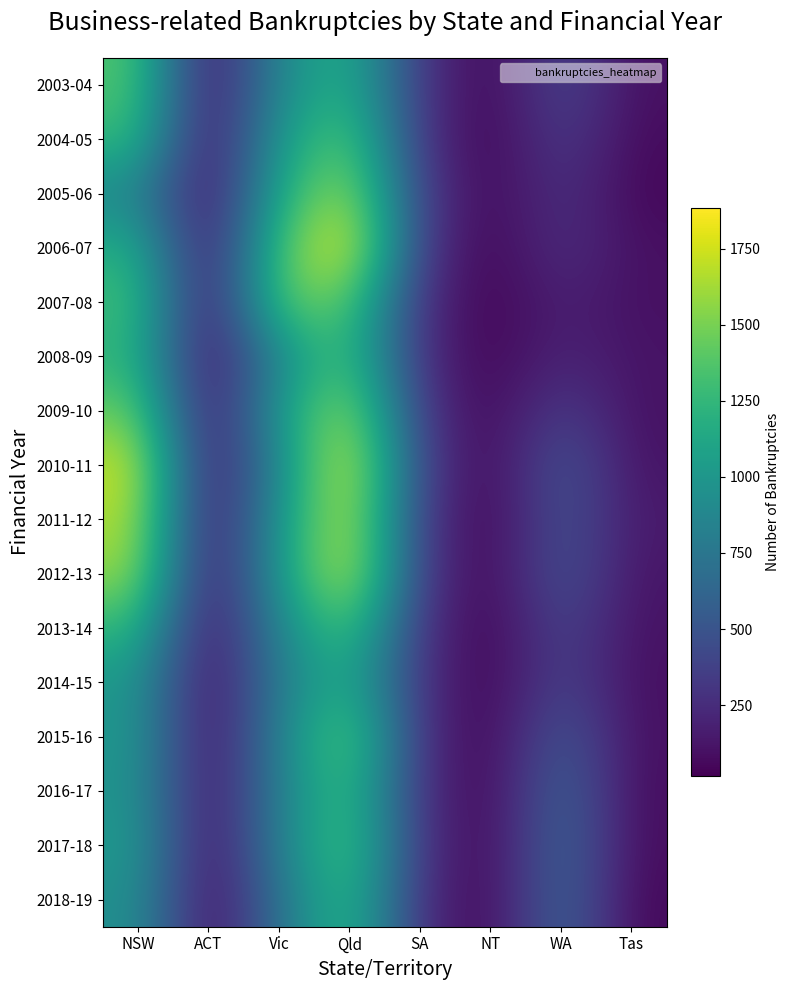

At SA, list the series in order from smallest to largest.

2008-09, 2018-19, 2007-08, 2016-17, 2015-16, 2014-15, 2017-18, 2013-14, 2004-05, 2003-04, 2009-10, 2006-07, 2012-13, 2011-12, 2005-06, 2010-11